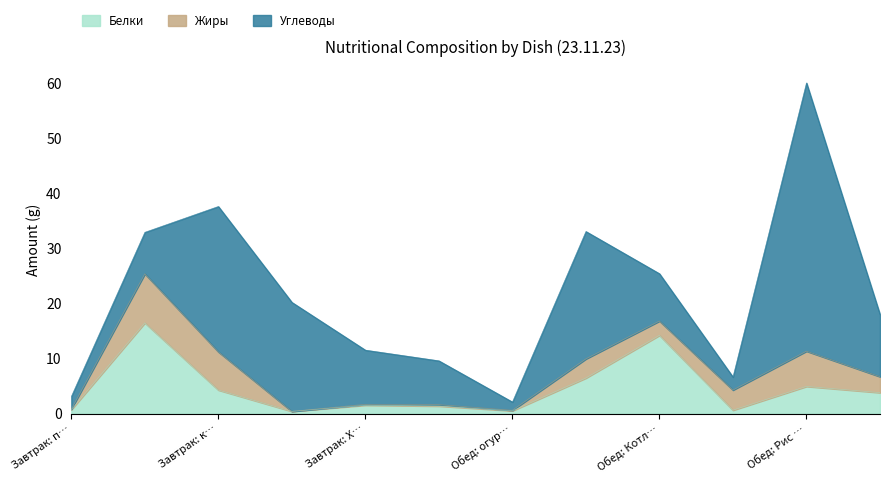

Where is Белки nearest to the value 8?

Обед: суп картофельный